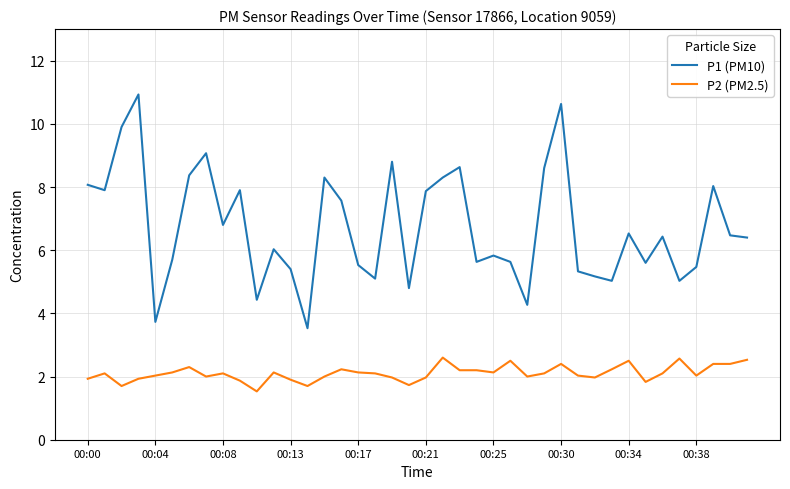

Which series has the widest spread of values?

P1 (PM10)